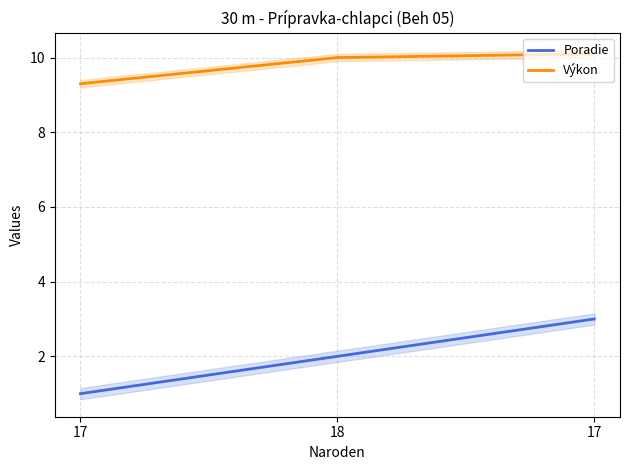

List the series in order of their peak value, lowest first.

Poradie, Výkon